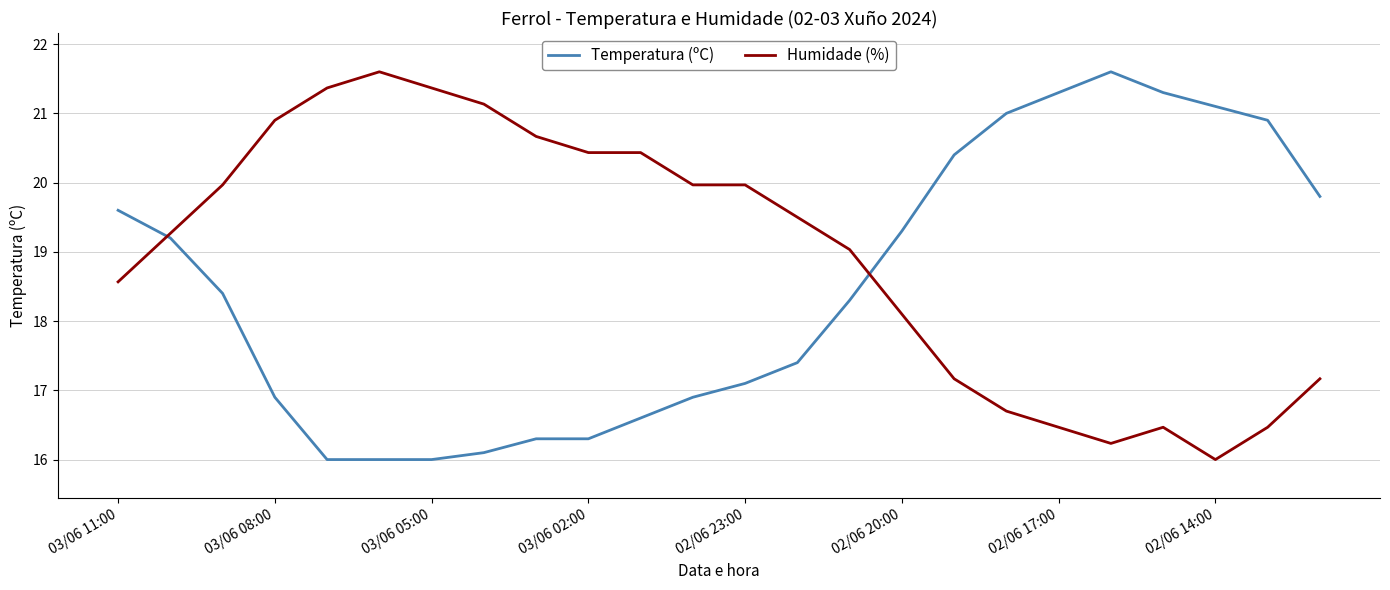

List the series in order of their overall mean, lowest first.

Temperatura (ºC), Humidade (%)